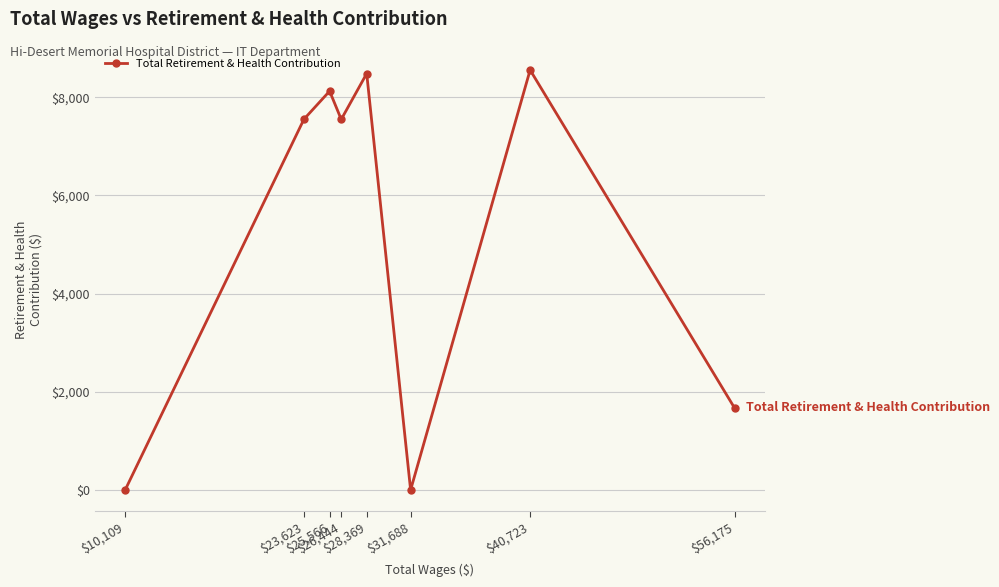

Where is the first local maximum?

$25,566